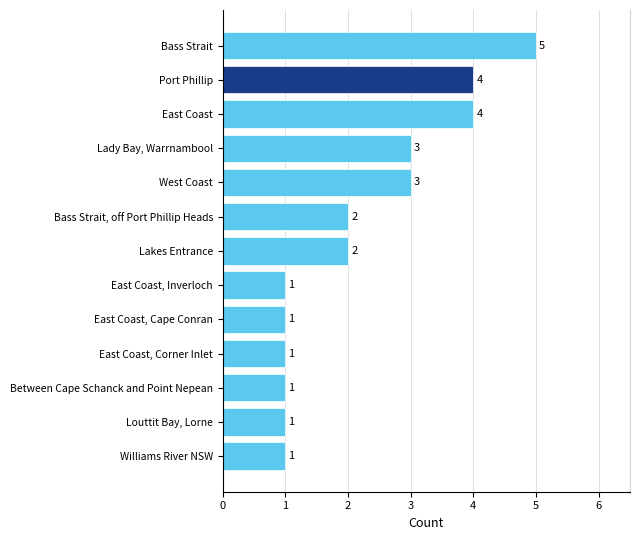

What is the average value?

2